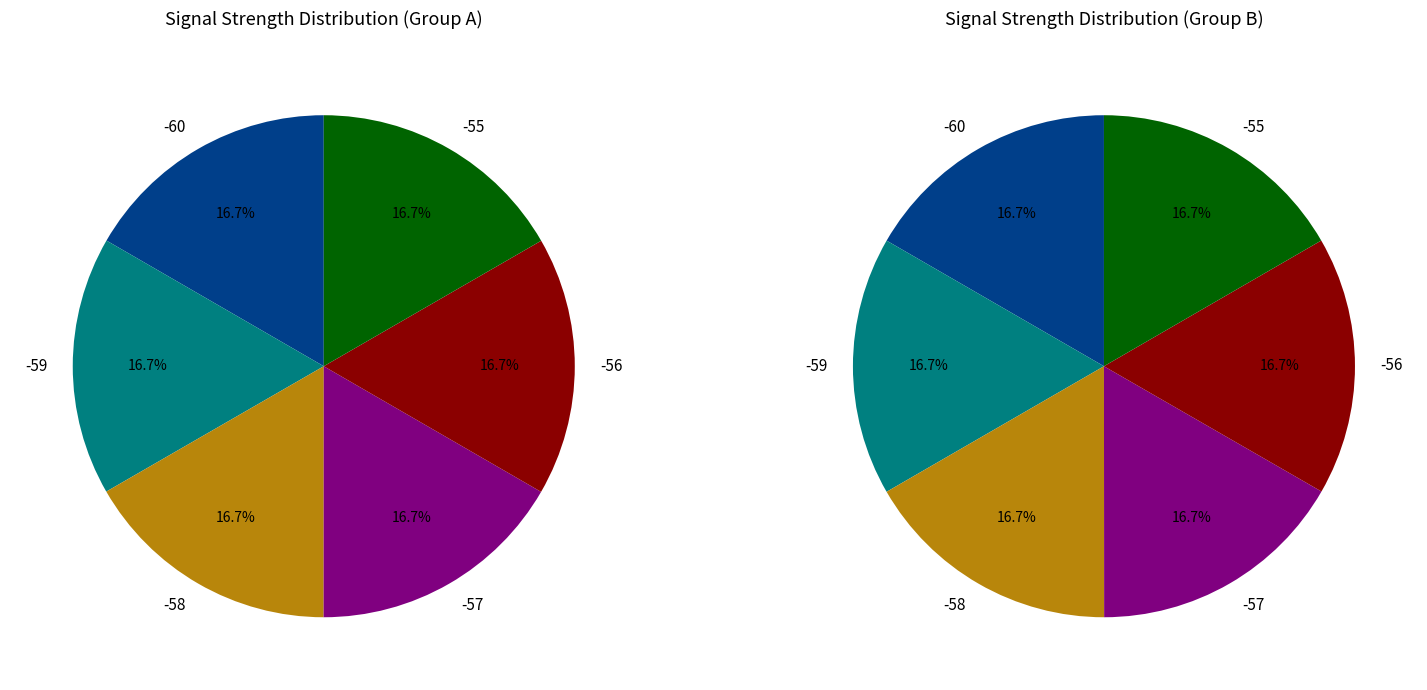

Does -59 represent more than half of the total?

No